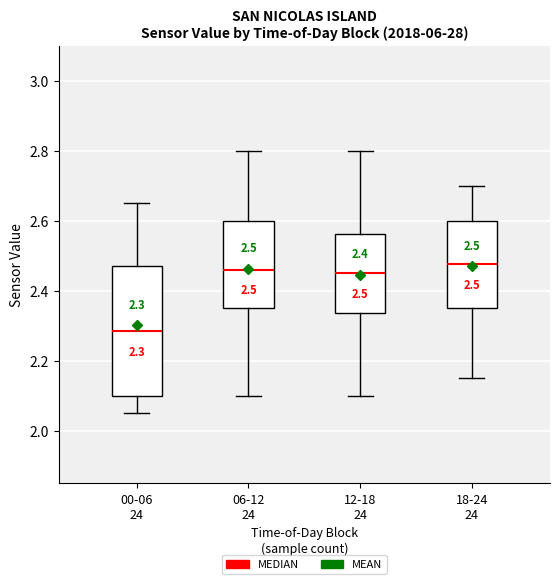

Which box is the tallest, from its lower edge to its upper edge?

00-06 24